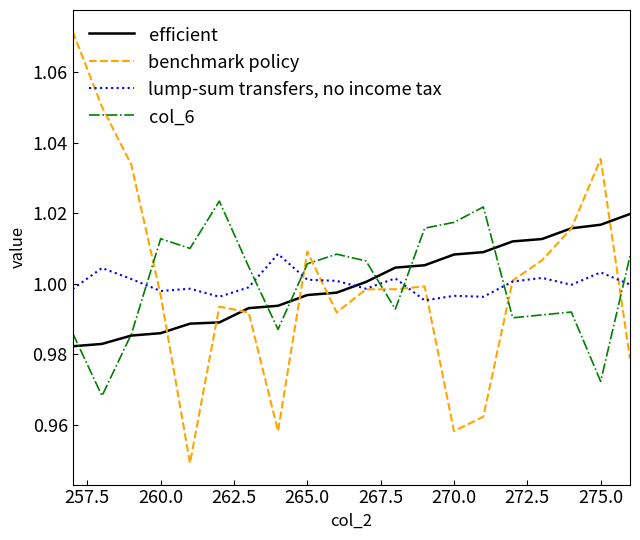

List the series in order of their peak value, highest first.

benchmark policy, col_6, efficient, lump-sum transfers, no income tax